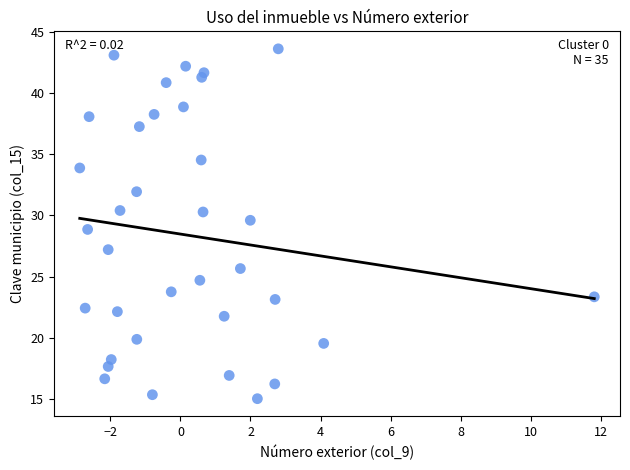

What is the range of X values (max minus min)?

14.7